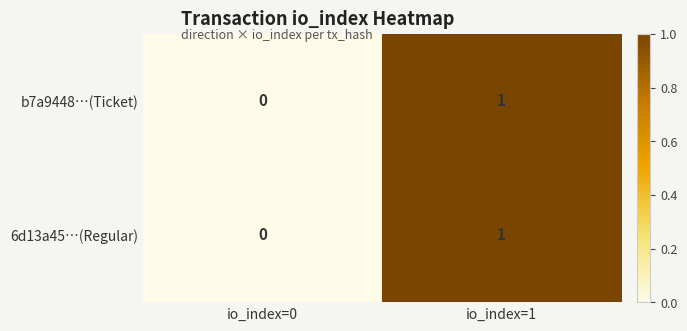

Is it true that b7a9448…(Ticket) equals 0 at io_index=0?

True